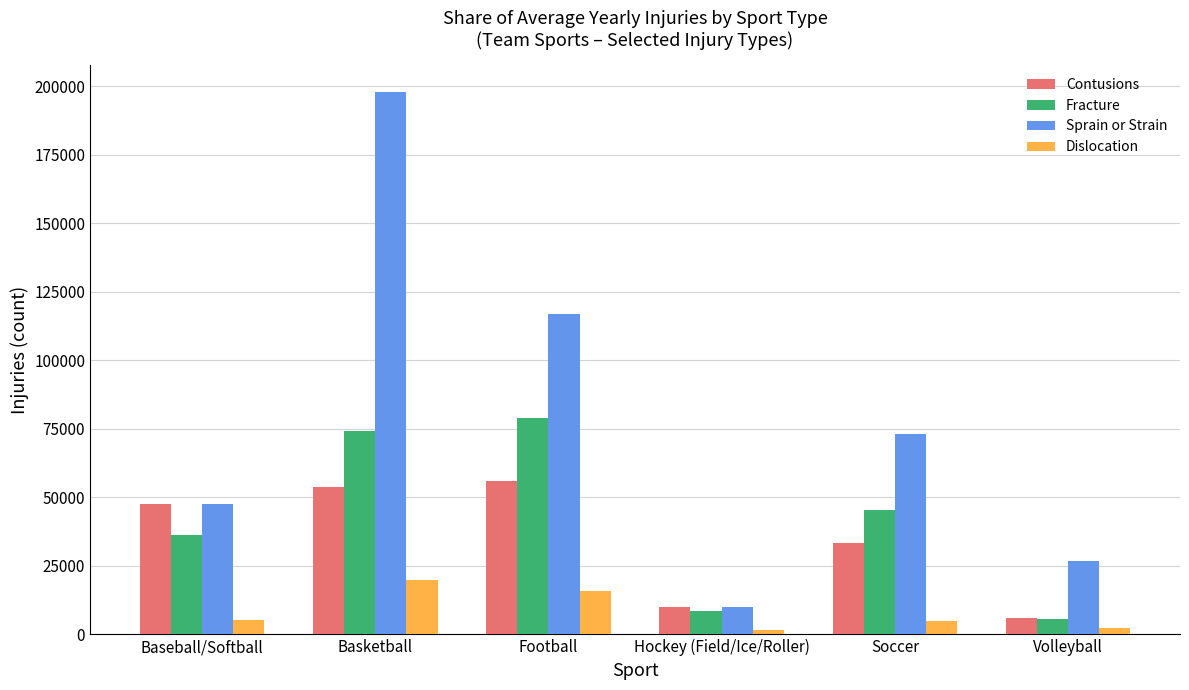

Which series has the widest spread of values?

Sprain or Strain